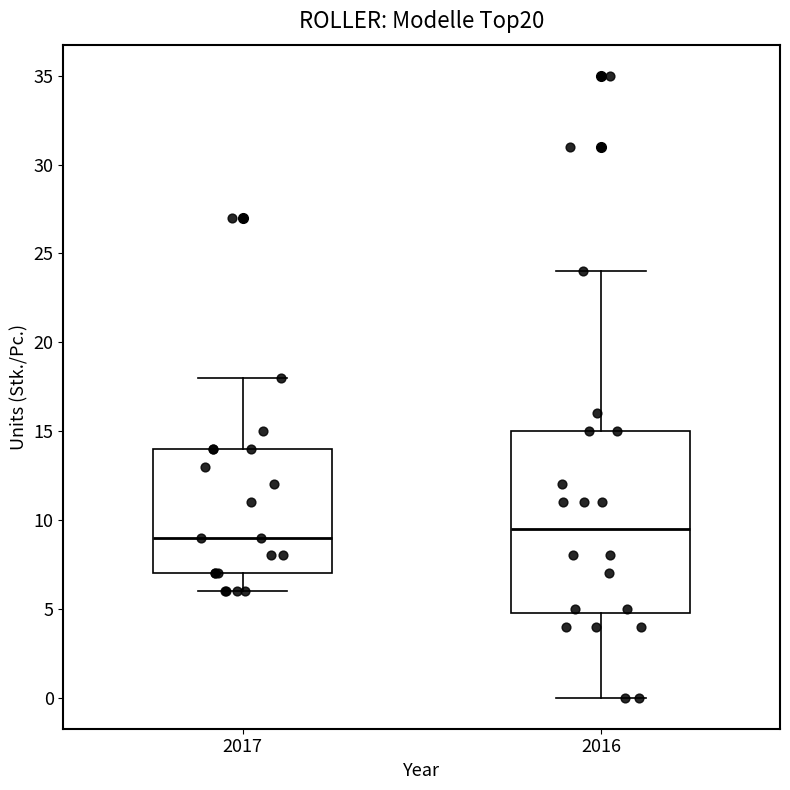

Reading left to right, transcribe this box plot: for each box, give where its median line is, the range the box spans, and where its two whiskers end, as read against the y-axis. The values are not printed on the chart, so give them approximately, as read against the axis.

2017: median 9.0, box 7.0 to 14.0, whiskers 6.0 to 18.0
2016: median 9.5, box 5.0 to 15.0, whiskers 0.0 to 24.0